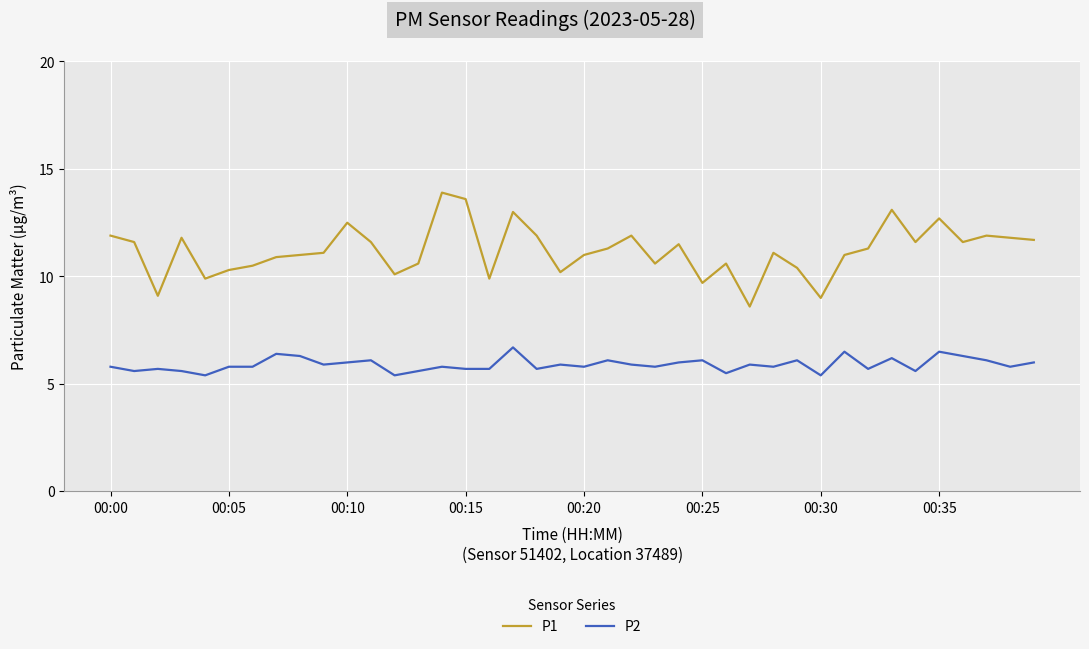

Which series has the largest total across all categories?

P1